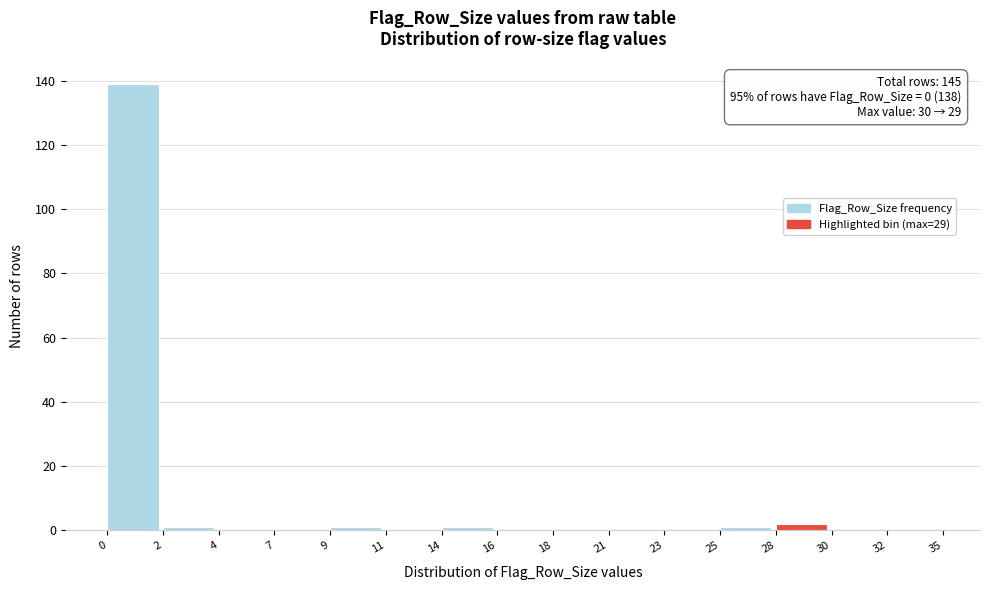

Reading left to right, extract all data points from this chart.

0=139	2=1	4=0	7=0	9=1	11=0	14=1	16=0	18=0	21=0	23=0	25=1	28=2	30=0	32=0